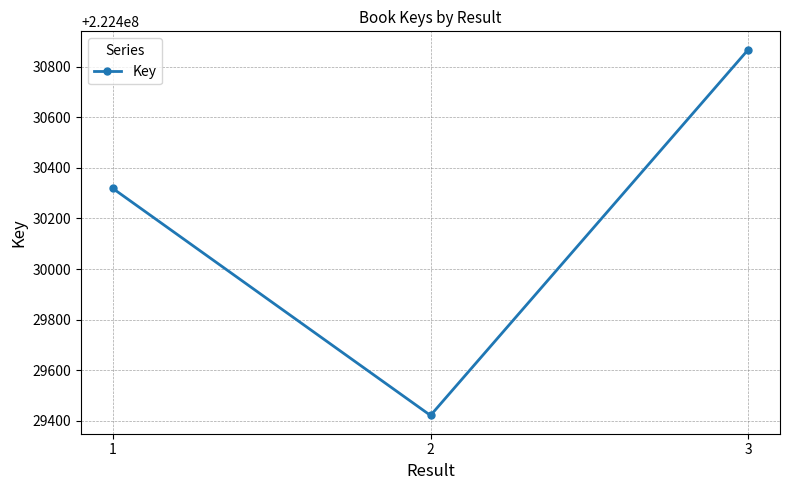

What is the smallest value displayed?

222429421